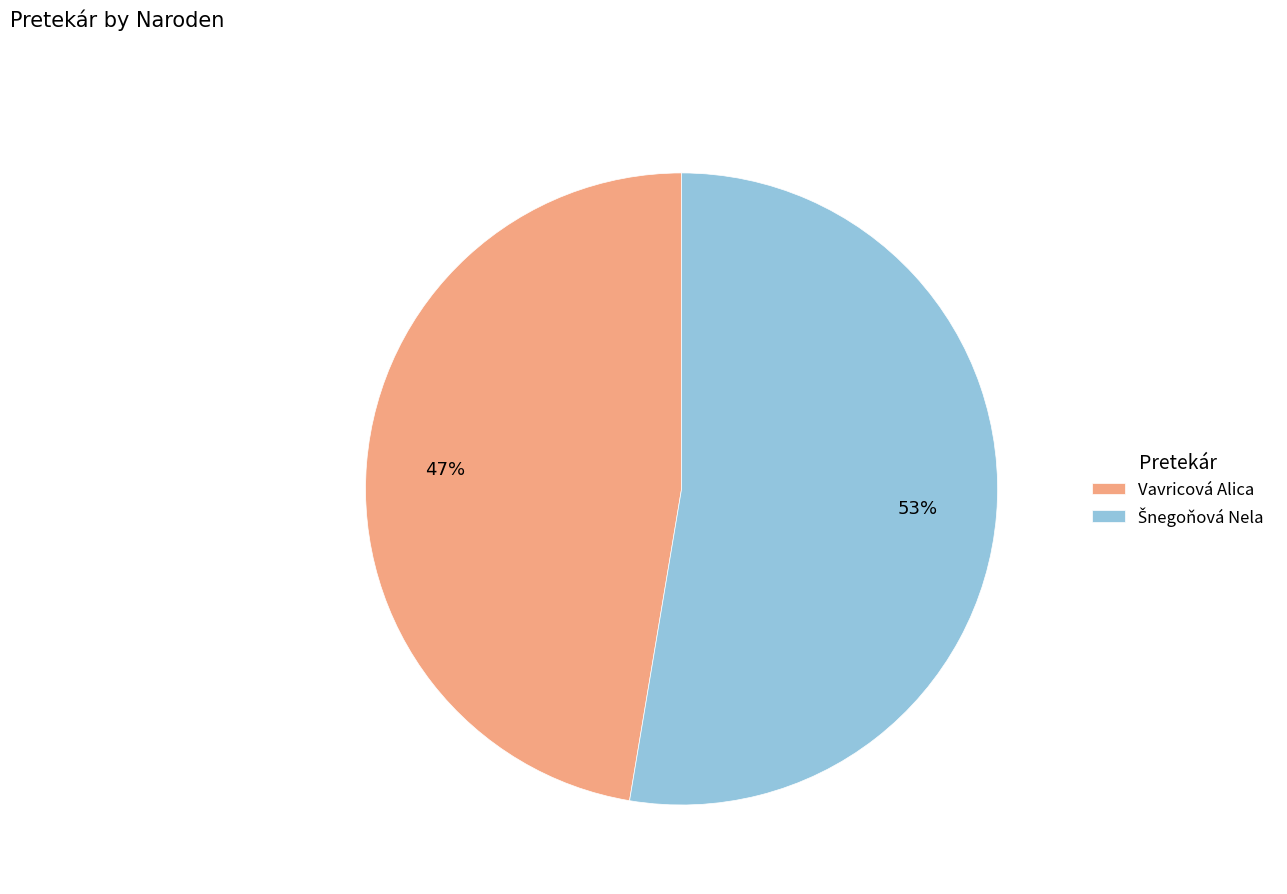

To the nearest percent, what portion does Vavricová Alica represent?

47%